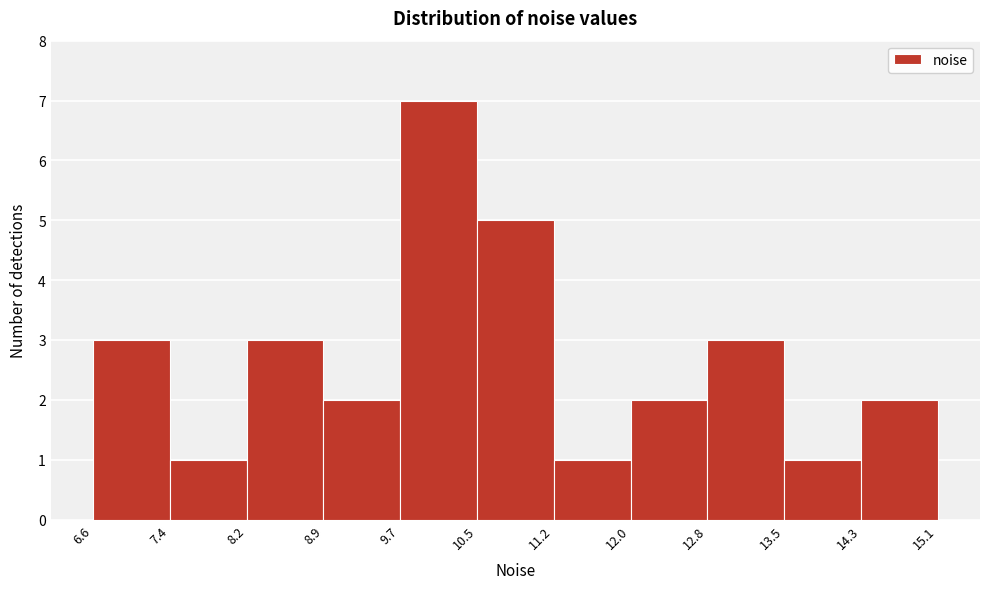

Which range on the x-axis has the tallest bar?

9.7 to 10.5